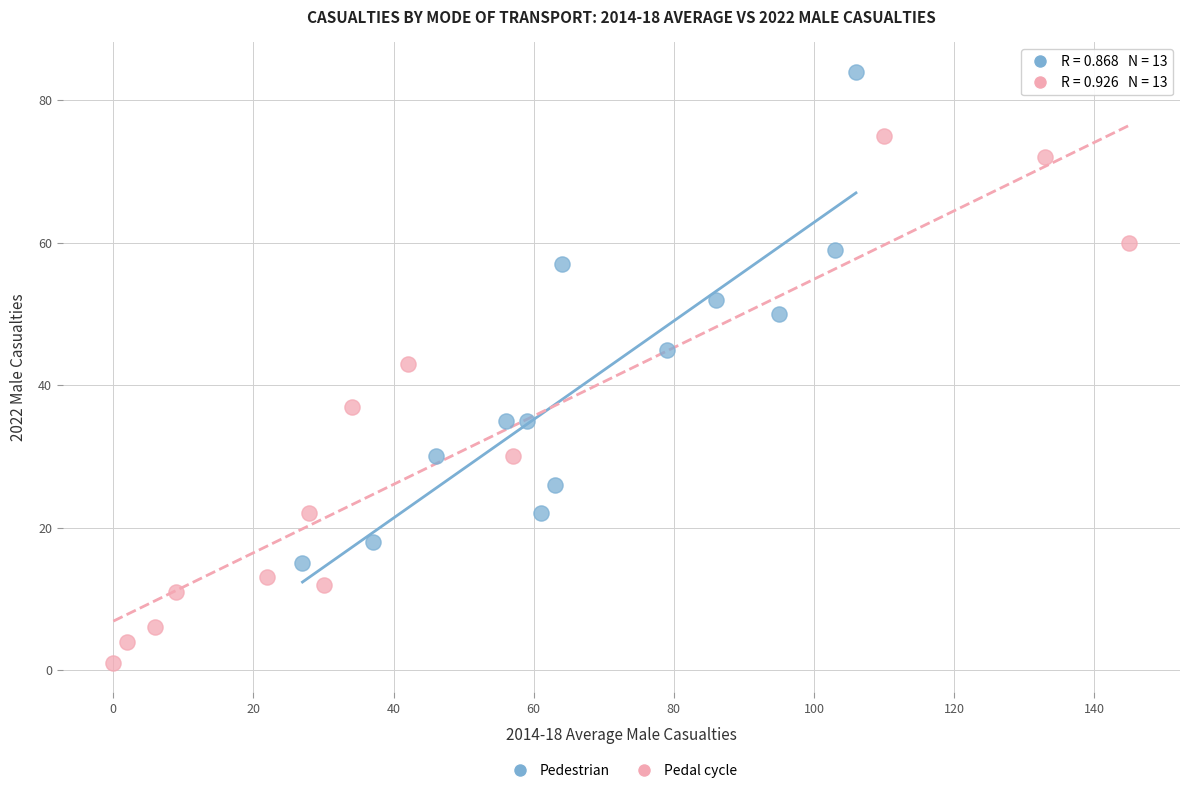

Which series reaches the maximum Y coordinate?

Pedestrian